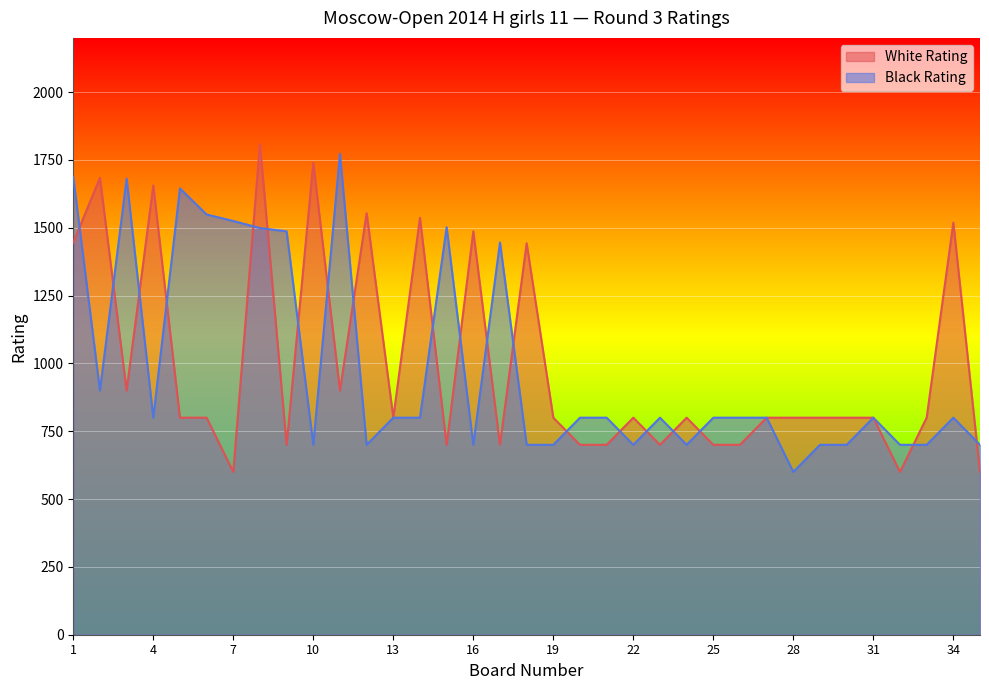

Where do Black Rating and White Rating first cross each other?

1 and 2